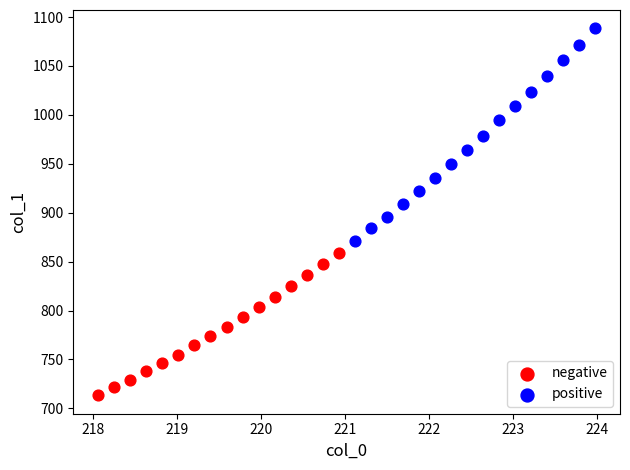

Which series reaches the minimum Y coordinate?

negative